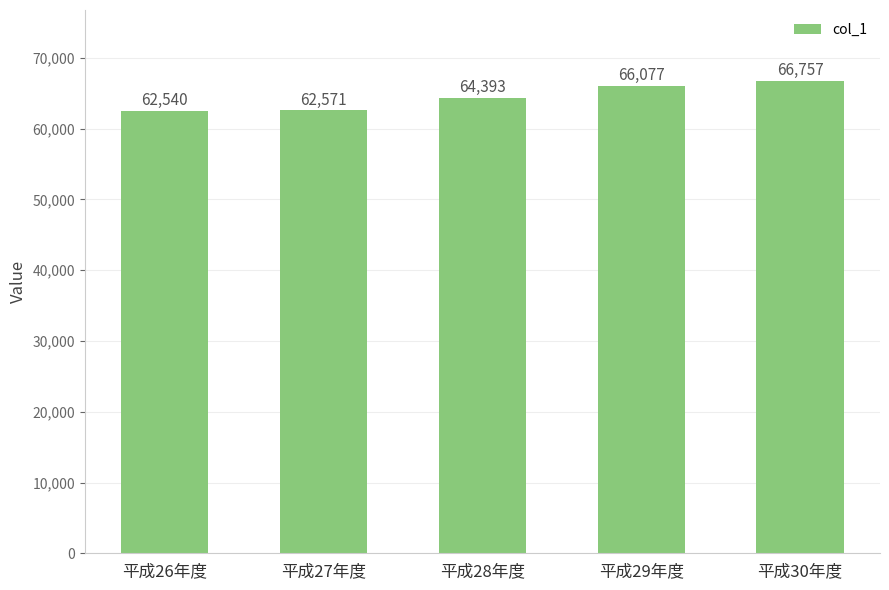

Reading right to left, list all the values displayed in this chart.

66757	66077	64393	62571	62540